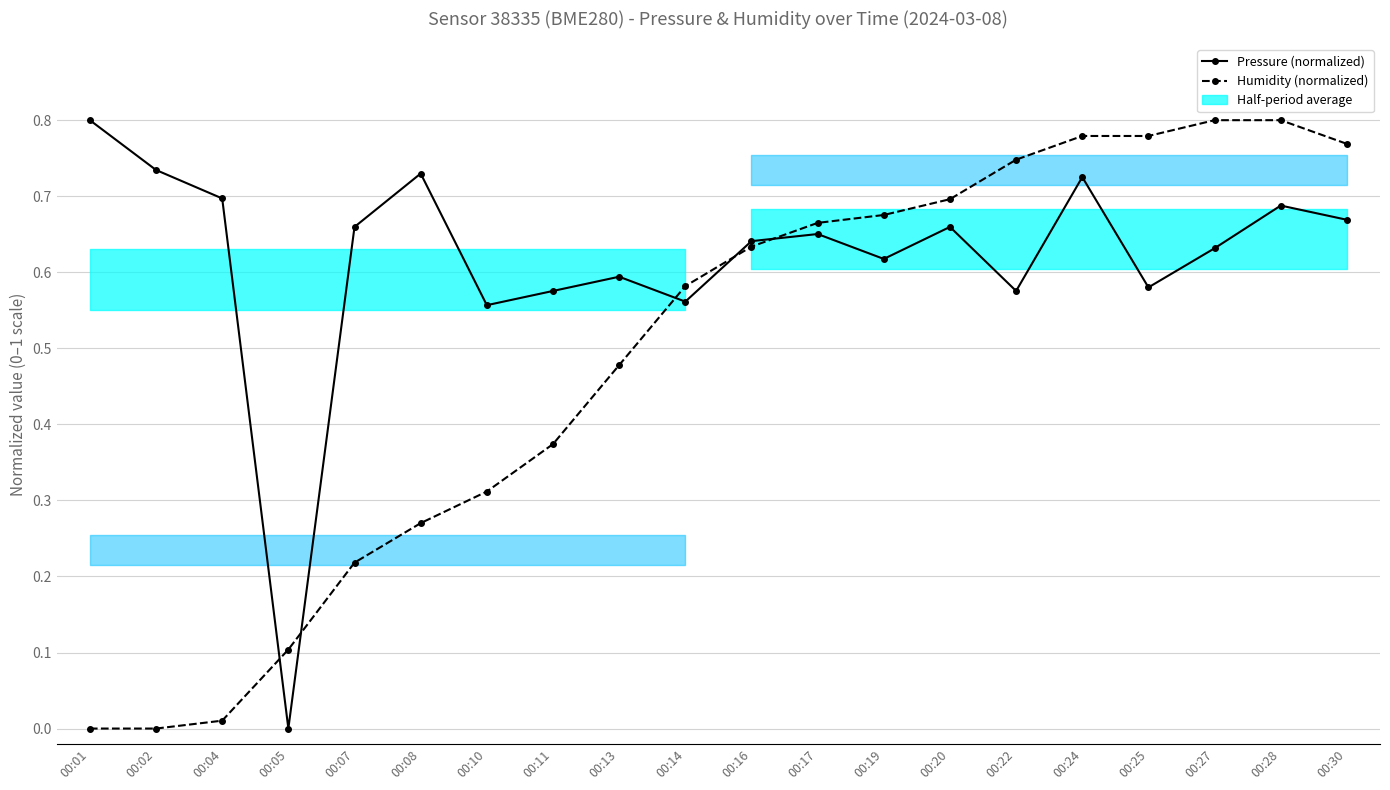

List the series in order of their peak value, lowest first.

Pressure (normalized), Humidity (normalized)